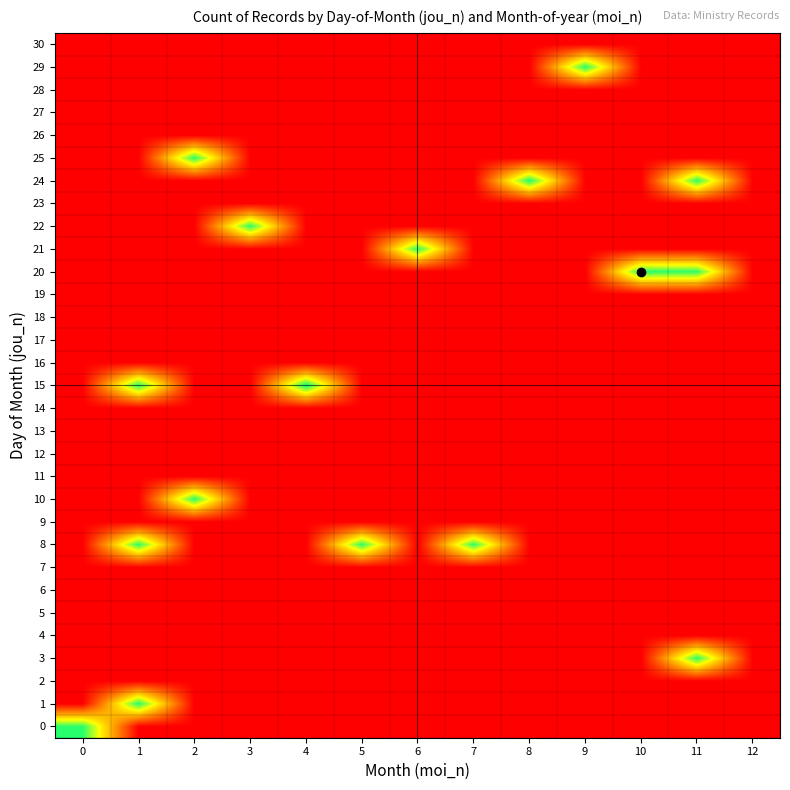

Reading left to right, list all the values displayed in this chart.

30: 0=0.0	1=0.0	2=0.0	3=0.0	4=0.0	5=0.0	6=0.0	7=0.0	8=0.0	9=0.0	10=0.0	11=0.0	12=0.0
29: 0=0.0	1=0.0	2=0.0	3=0.0	4=0.0	5=0.0	6=0.0	7=0.0	8=0.0	9=108.0	10=0.0	11=0.0	12=0.0
28: 0=0.0	1=0.0	2=0.0	3=0.0	4=0.0	5=0.0	6=0.0	7=0.0	8=0.0	9=0.0	10=0.0	11=0.0	12=0.0
27: 0=0.0	1=0.0	2=0.0	3=0.0	4=0.0	5=0.0	6=0.0	7=0.0	8=0.0	9=0.0	10=0.0	11=0.0	12=0.0
26: 0=0.0	1=0.0	2=0.0	3=0.0	4=0.0	5=0.0	6=0.0	7=0.0	8=0.0	9=0.0	10=0.0	11=0.0	12=0.0
25: 0=0.0	1=0.0	2=107.0	3=0.0	4=0.0	5=0.0	6=0.0	7=0.0	8=0.0	9=0.0	10=0.0	11=0.0	12=0.0
24: 0=0.0	1=0.0	2=0.0	3=0.0	4=0.0	5=0.0	6=0.0	7=0.0	8=109.0	9=0.0	10=0.0	11=107.0	12=0.0
23: 0=0.0	1=0.0	2=0.0	3=0.0	4=0.0	5=0.0	6=0.0	7=0.0	8=0.0	9=0.0	10=0.0	11=0.0	12=0.0
22: 0=0.0	1=0.0	2=0.0	3=107.0	4=0.0	5=0.0	6=0.0	7=0.0	8=0.0	9=0.0	10=0.0	11=0.0	12=0.0
21: 0=0.0	1=0.0	2=0.0	3=0.0	4=0.0	5=0.0	6=106.5	7=0.0	8=0.0	9=0.0	10=0.0	11=0.0	12=0.0
20: 0=0.0	1=0.0	2=0.0	3=0.0	4=0.0	5=0.0	6=0.0	7=0.0	8=0.0	9=0.0	10=107.5	11=106.5	12=0.0
19: 0=0.0	1=0.0	2=0.0	3=0.0	4=0.0	5=0.0	6=0.0	7=0.0	8=0.0	9=0.0	10=0.0	11=0.0	12=0.0
18: 0=0.0	1=0.0	2=0.0	3=0.0	4=0.0	5=0.0	6=0.0	7=0.0	8=0.0	9=0.0	10=0.0	11=0.0	12=0.0
17: 0=0.0	1=0.0	2=0.0	3=0.0	4=0.0	5=0.0	6=0.0	7=0.0	8=0.0	9=0.0	10=0.0	11=0.0	12=0.0
16: 0=0.0	1=0.0	2=0.0	3=0.0	4=0.0	5=0.0	6=0.0	7=0.0	8=0.0	9=0.0	10=0.0	11=0.0	12=0.0
15: 0=0.0	1=107.8	2=0.0	3=0.0	4=113.5	5=0.0	6=0.0	7=0.0	8=0.0	9=0.0	10=0.0	11=0.0	12=0.0
14: 0=0.0	1=0.0	2=0.0	3=0.0	4=0.0	5=0.0	6=0.0	7=0.0	8=0.0	9=0.0	10=0.0	11=0.0	12=0.0
13: 0=0.0	1=0.0	2=0.0	3=0.0	4=0.0	5=0.0	6=0.0	7=0.0	8=0.0	9=0.0	10=0.0	11=0.0	12=0.0
12: 0=0.0	1=0.0	2=0.0	3=0.0	4=0.0	5=0.0	6=0.0	7=0.0	8=0.0	9=0.0	10=0.0	11=0.0	12=0.0
11: 0=0.0	1=0.0	2=0.0	3=0.0	4=0.0	5=0.0	6=0.0	7=0.0	8=0.0	9=0.0	10=0.0	11=0.0	12=0.0
10: 0=0.0	1=0.0	2=107.0	3=0.0	4=0.0	5=0.0	6=0.0	7=0.0	8=0.0	9=0.0	10=0.0	11=0.0	12=0.0
9: 0=0.0	1=0.0	2=0.0	3=0.0	4=0.0	5=0.0	6=0.0	7=0.0	8=0.0	9=0.0	10=0.0	11=0.0	12=0.0
8: 0=0.0	1=106.4	2=0.0	3=0.0	4=0.0	5=106.5	6=0.0	7=106.2	8=0.0	9=0.0	10=0.0	11=0.0	12=0.0
7: 0=0.0	1=0.0	2=0.0	3=0.0	4=0.0	5=0.0	6=0.0	7=0.0	8=0.0	9=0.0	10=0.0	11=0.0	12=0.0
6: 0=0.0	1=0.0	2=0.0	3=0.0	4=0.0	5=0.0	6=0.0	7=0.0	8=0.0	9=0.0	10=0.0	11=0.0	12=0.0
5: 0=0.0	1=0.0	2=0.0	3=0.0	4=0.0	5=0.0	6=0.0	7=0.0	8=0.0	9=0.0	10=0.0	11=0.0	12=0.0
4: 0=0.0	1=0.0	2=0.0	3=0.0	4=0.0	5=0.0	6=0.0	7=0.0	8=0.0	9=0.0	10=0.0	11=0.0	12=0.0
3: 0=0.0	1=0.0	2=0.0	3=0.0	4=0.0	5=0.0	6=0.0	7=0.0	8=0.0	9=0.0	10=0.0	11=107.0	12=0.0
2: 0=0.0	1=0.0	2=0.0	3=0.0	4=0.0	5=0.0	6=0.0	7=0.0	8=0.0	9=0.0	10=0.0	11=0.0	12=0.0
1: 0=0.0	1=108.0	2=0.0	3=0.0	4=0.0	5=0.0	6=0.0	7=0.0	8=0.0	9=0.0	10=0.0	11=0.0	12=0.0
0: 0=107.4	1=0.0	2=0.0	3=0.0	4=0.0	5=0.0	6=0.0	7=0.0	8=0.0	9=0.0	10=0.0	11=0.0	12=0.0